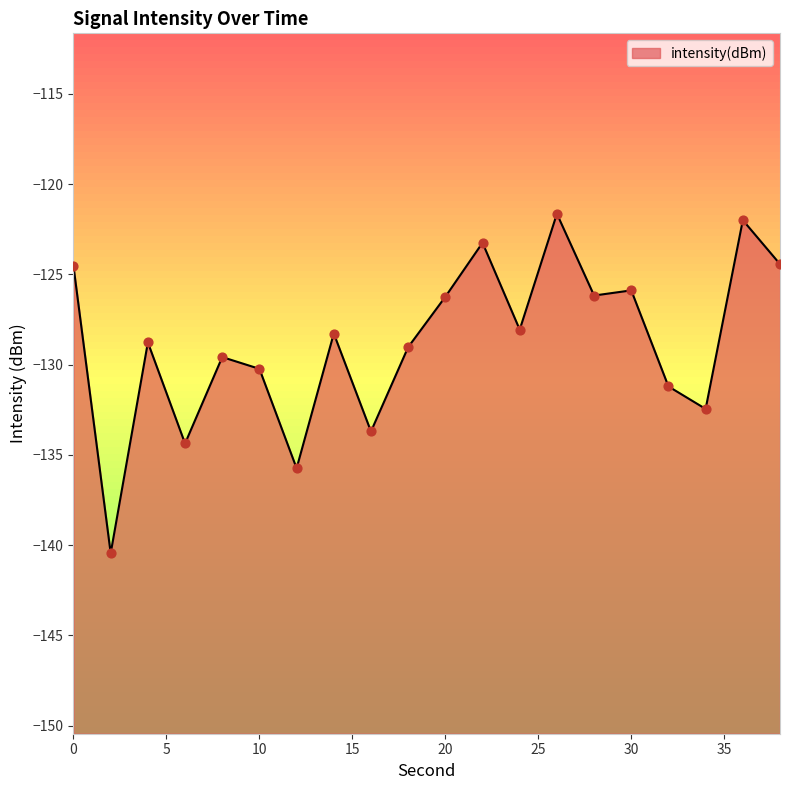

Between 4 and 12, which is larger?

4